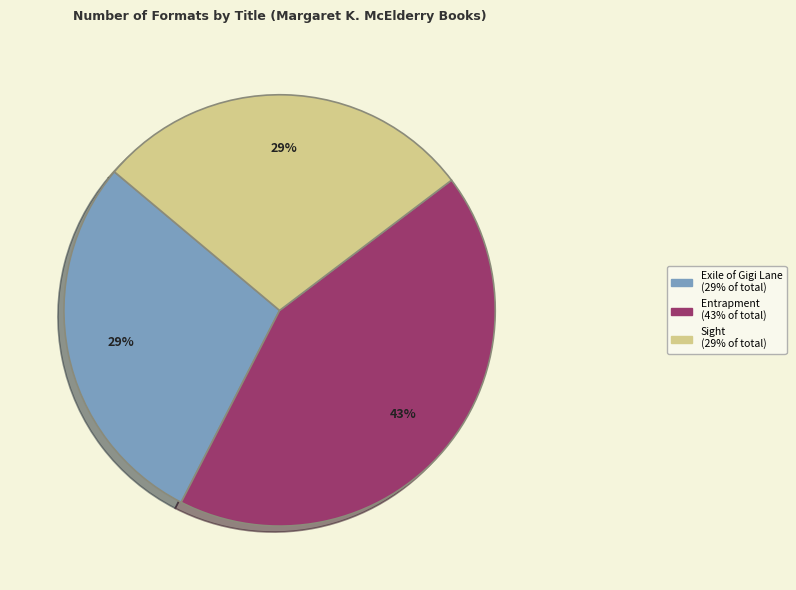

Count the number of slices in the pie.

3